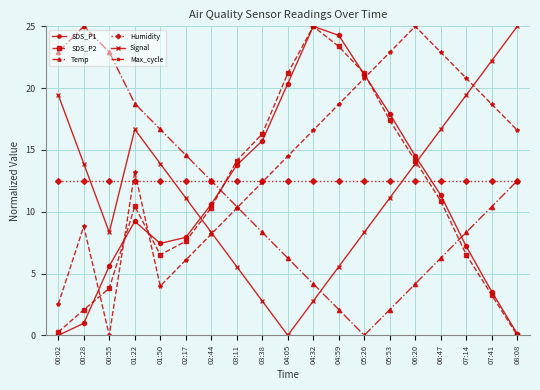

What is the average value of the Signal series?

11.8